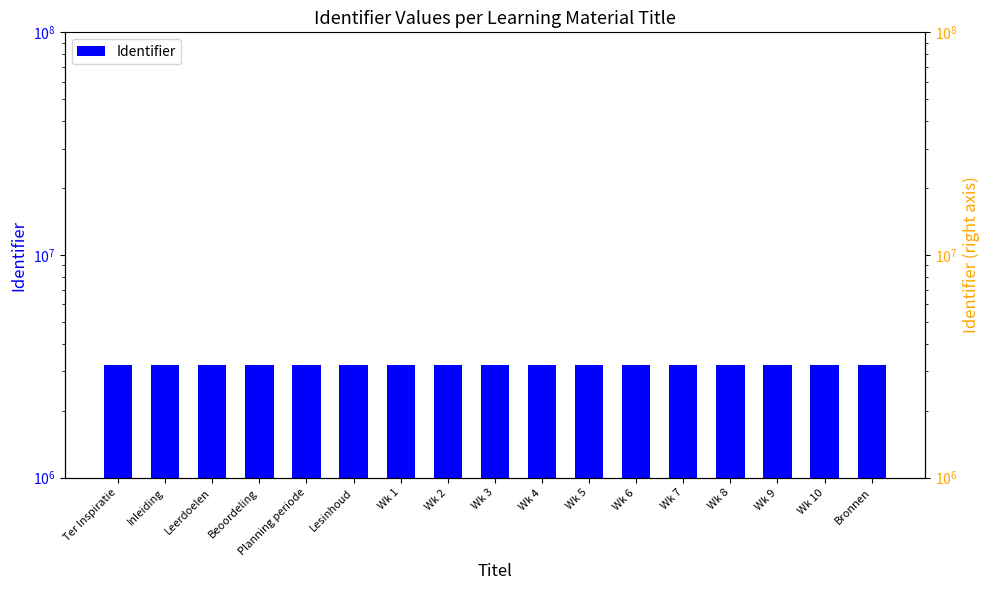

Are the bars grouped side by side (vs. stacked)?

No